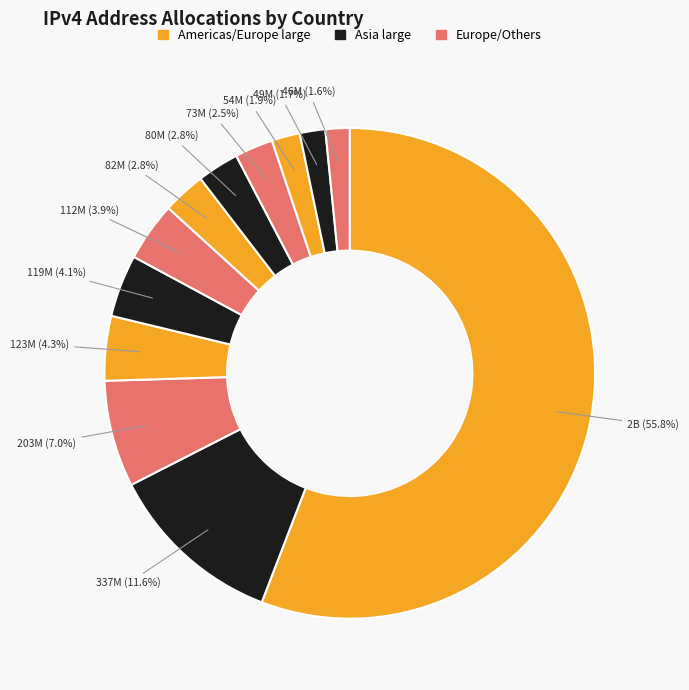

How many slices are in this pie chart?

12